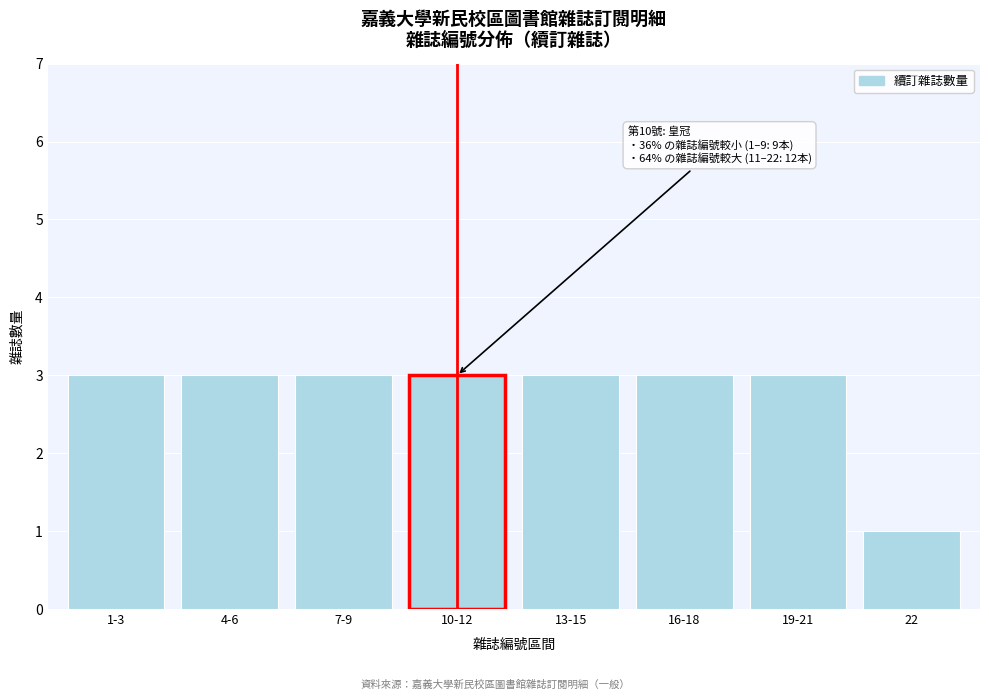

Reading right to left, list all the values displayed in this chart.

1	3	3	3	3	3	3	3